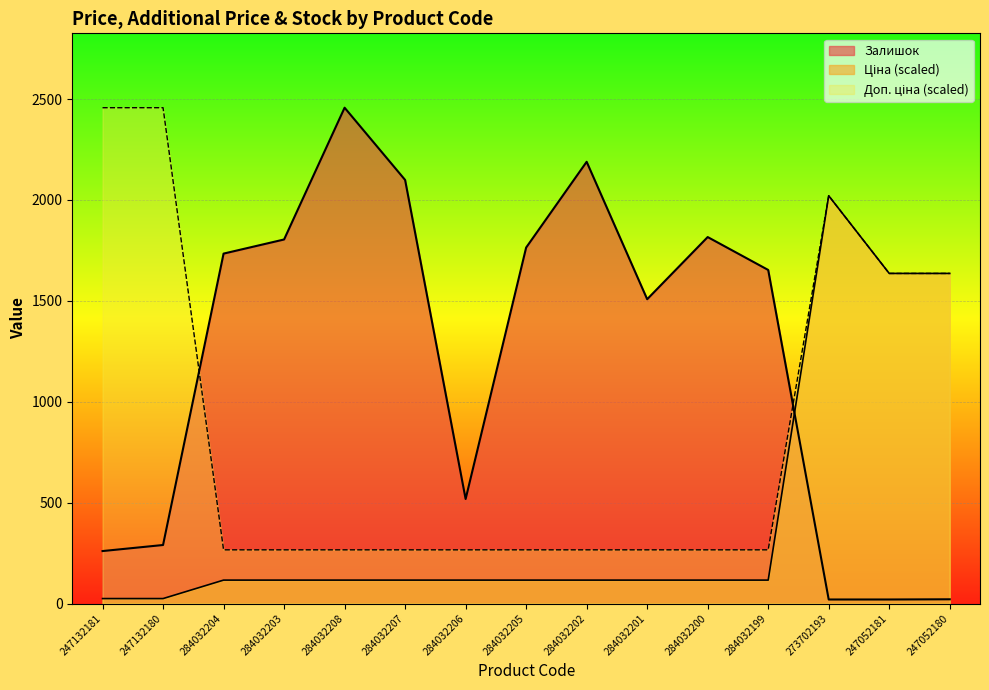

True or false: Доп. ціна and Ціна cross at least once.

False